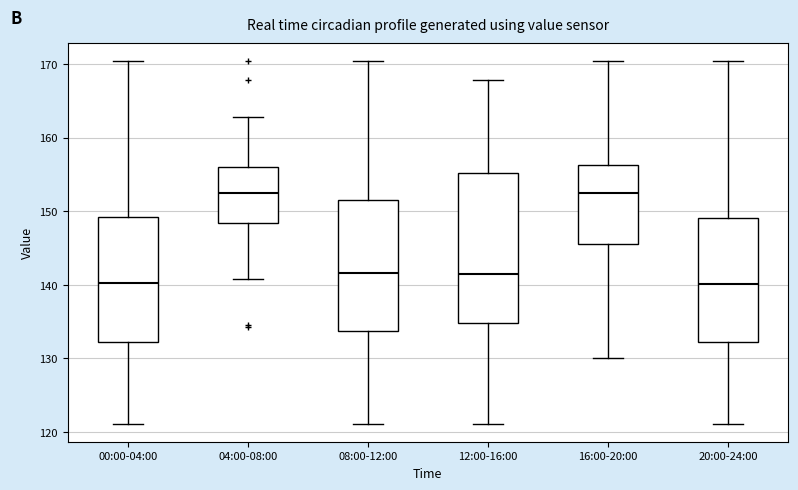

Which box is the tallest, from its lower edge to its upper edge?

12:00-16:00